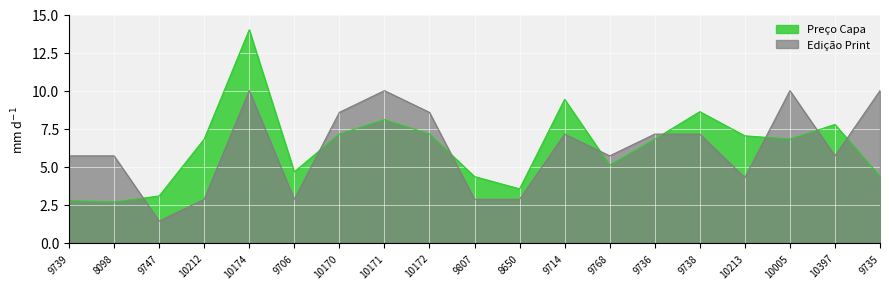

How many lines are shown in the chart?

2